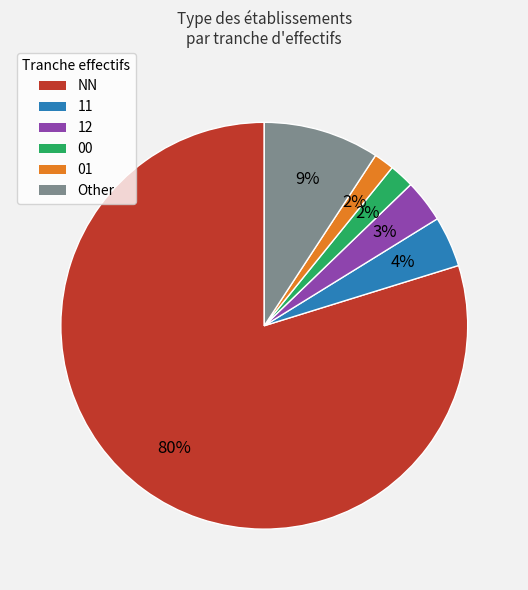

Which slice is the largest?

NN